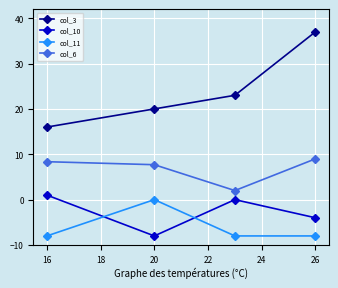

Which series has the widest spread of values?

col_3